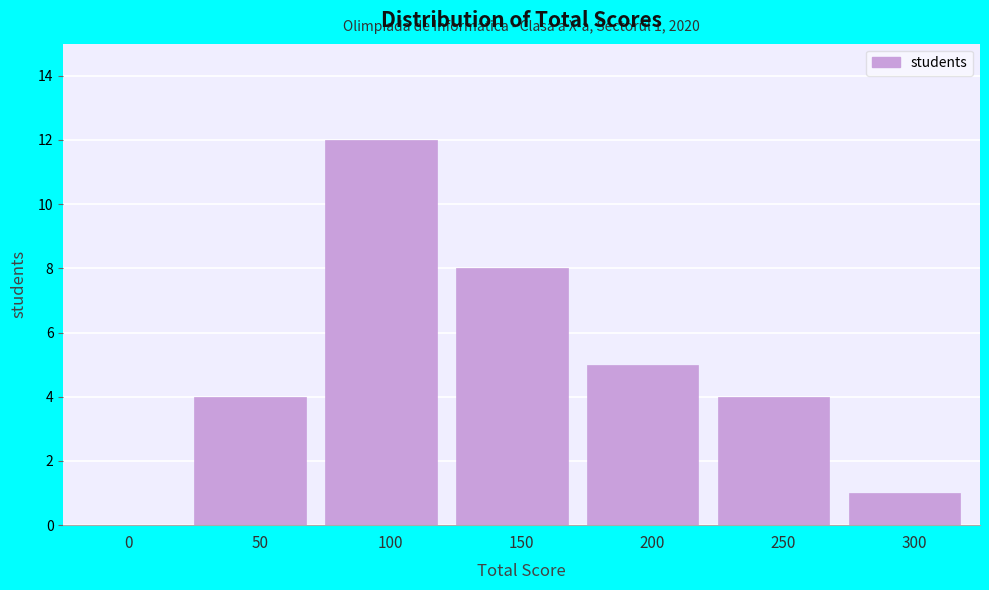

Reading left to right, what are all the values shown in this chart?

0=0	50=4	100=12	150=8	200=5	250=4	300=1